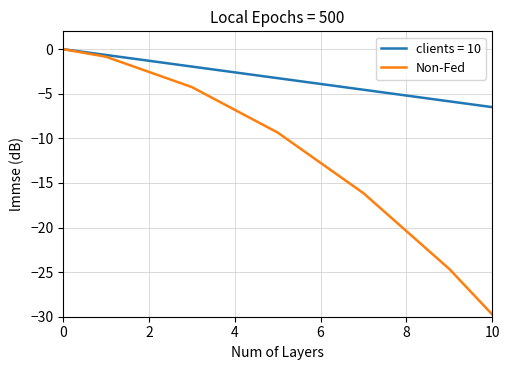

Rank the series by their average value, from lowest to highest.

Non-Fed, clients = 10